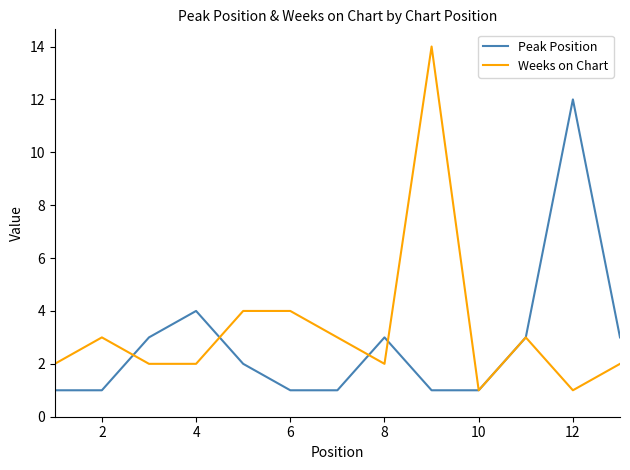

Which series has the largest range (max minus min)?

Weeks on Chart